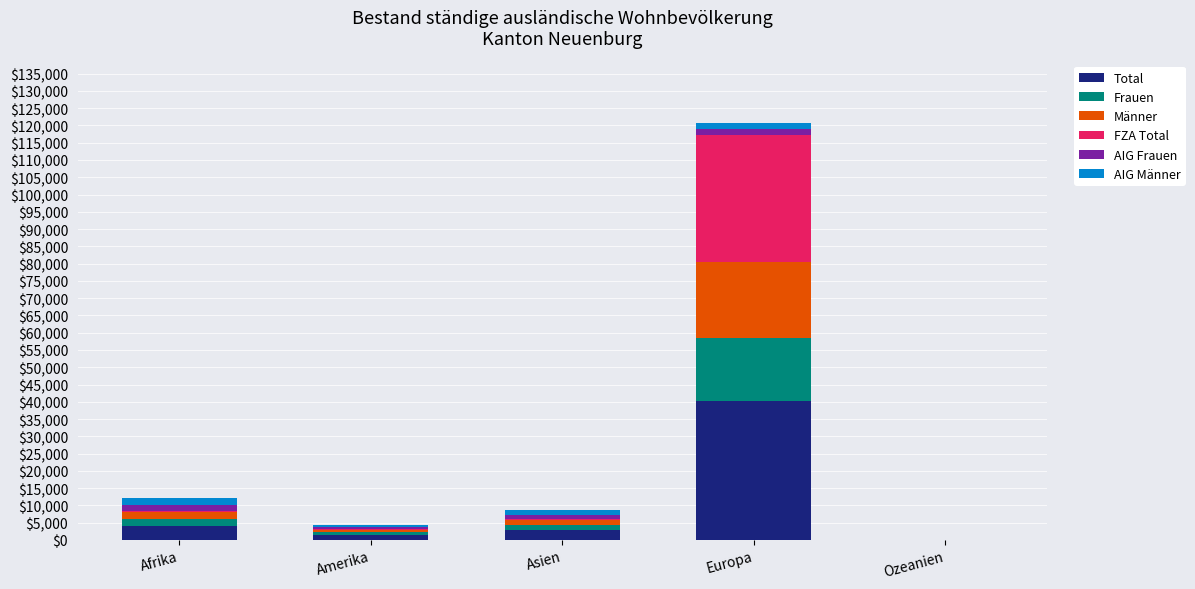

At which category is the sum across all series the highest?

Europa